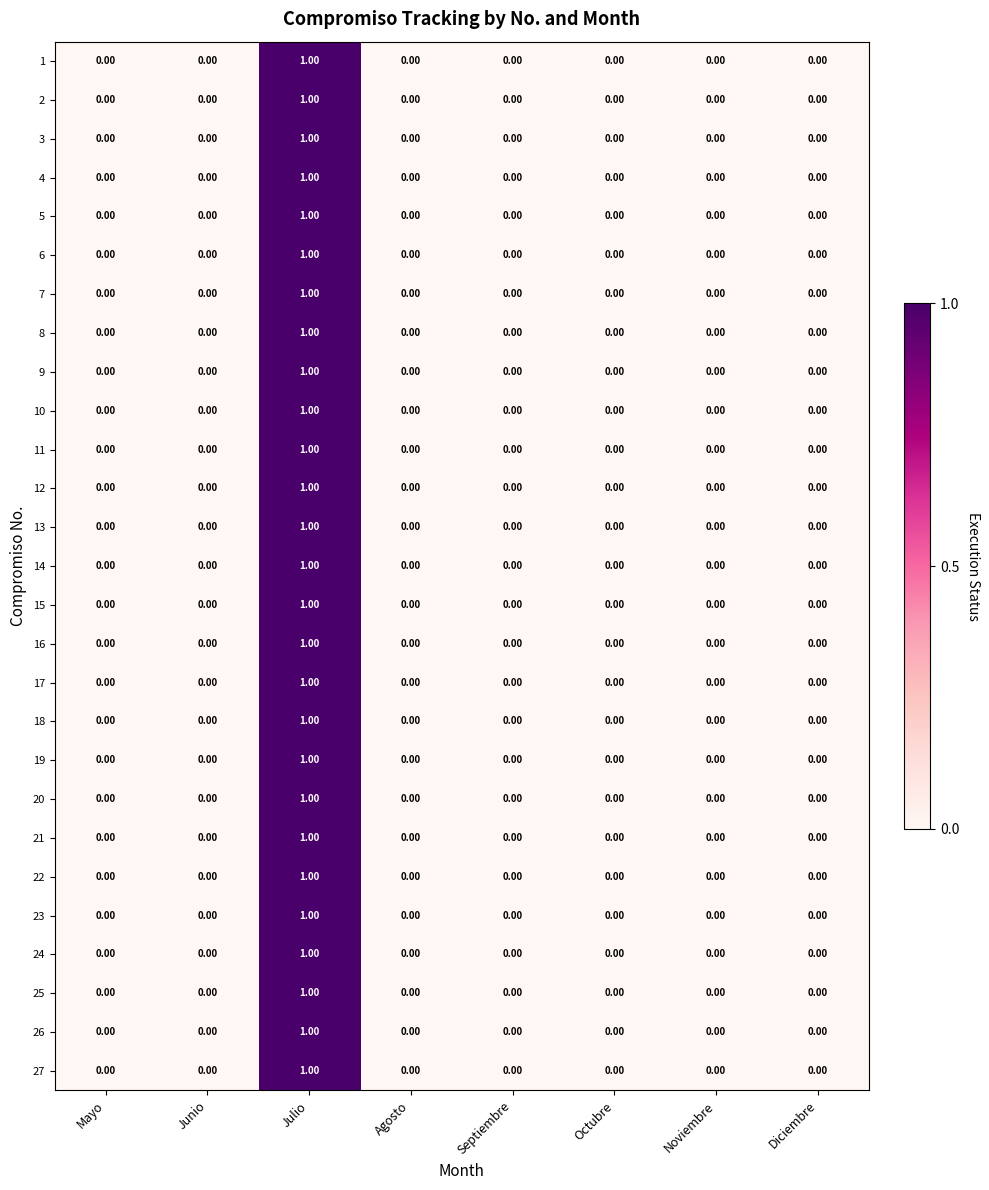

At which category is the sum across all series the highest?

Julio